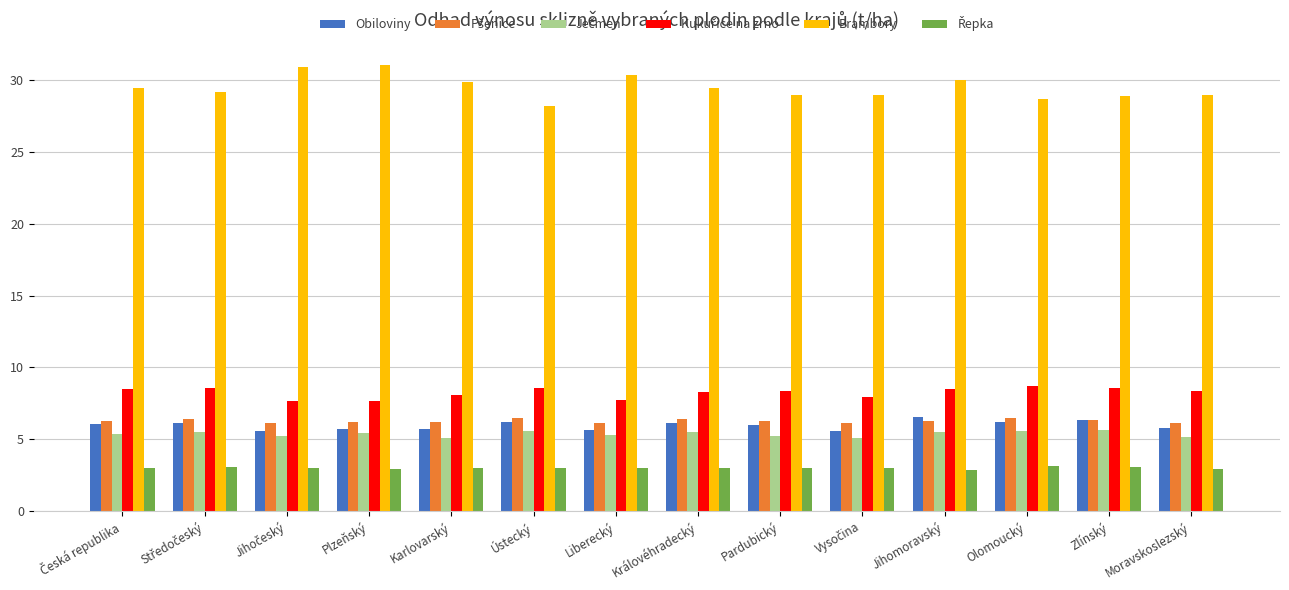

Does the chart contain any negative values?

No